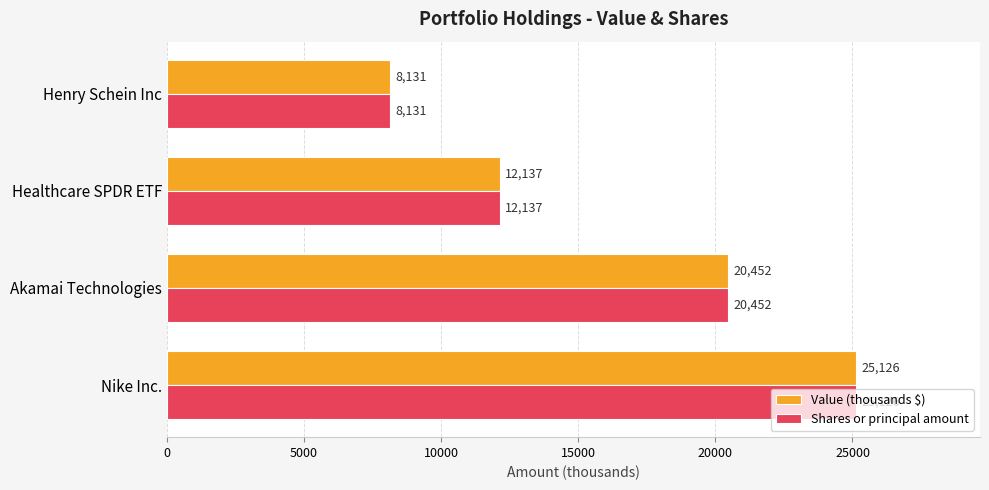

What is the sum of the Value (thousands $) values at Nike Inc. and Henry Schein Inc?

33257